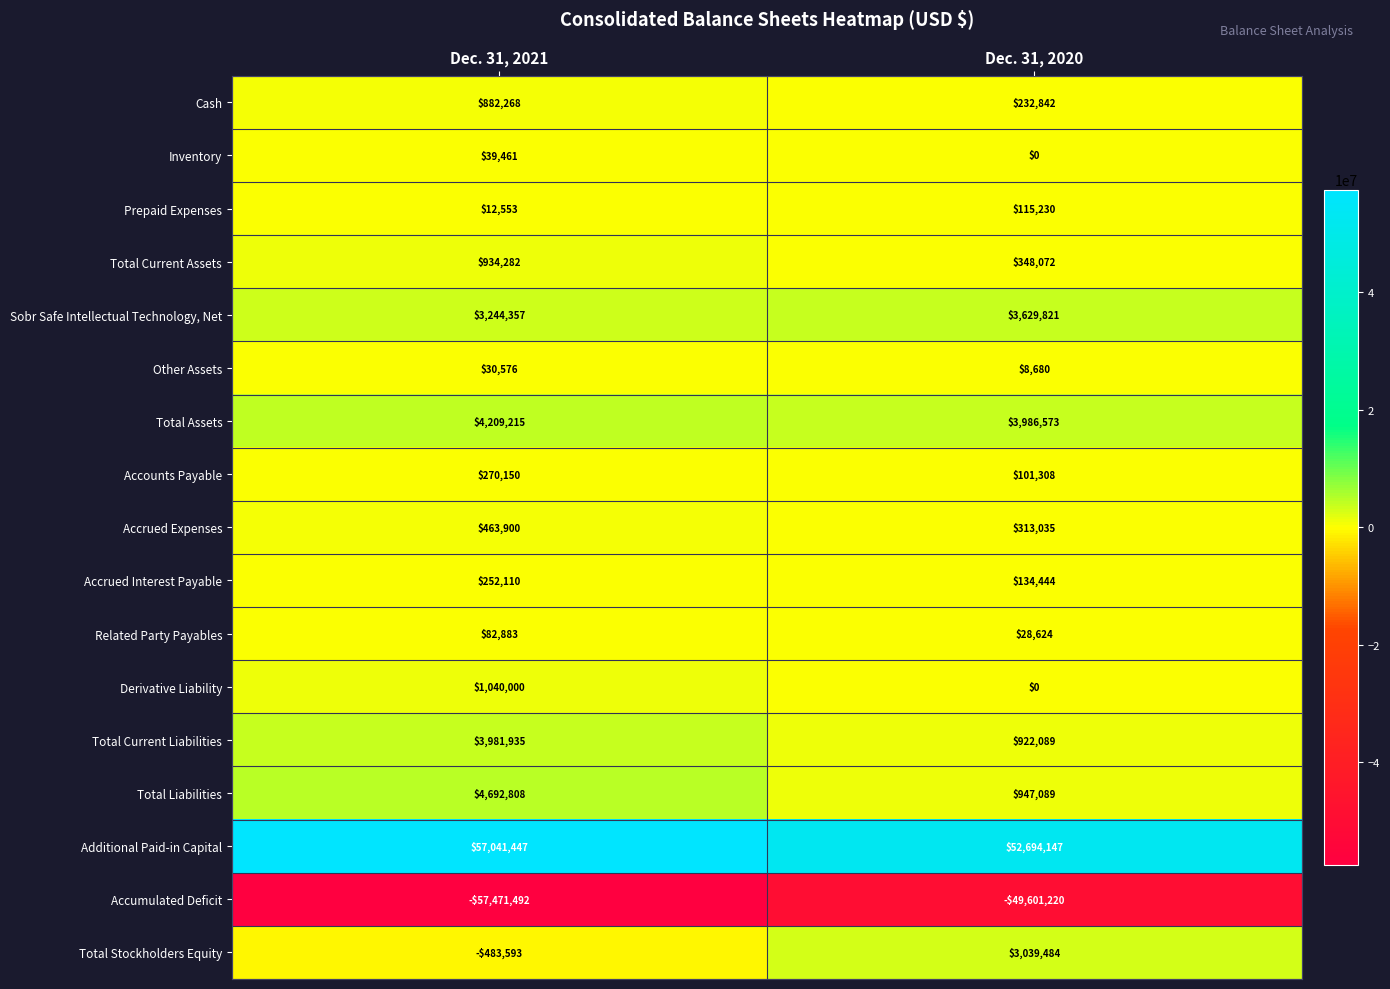

The Inventory series shows -19825 at Dec. 31, 2020. True or false?

False